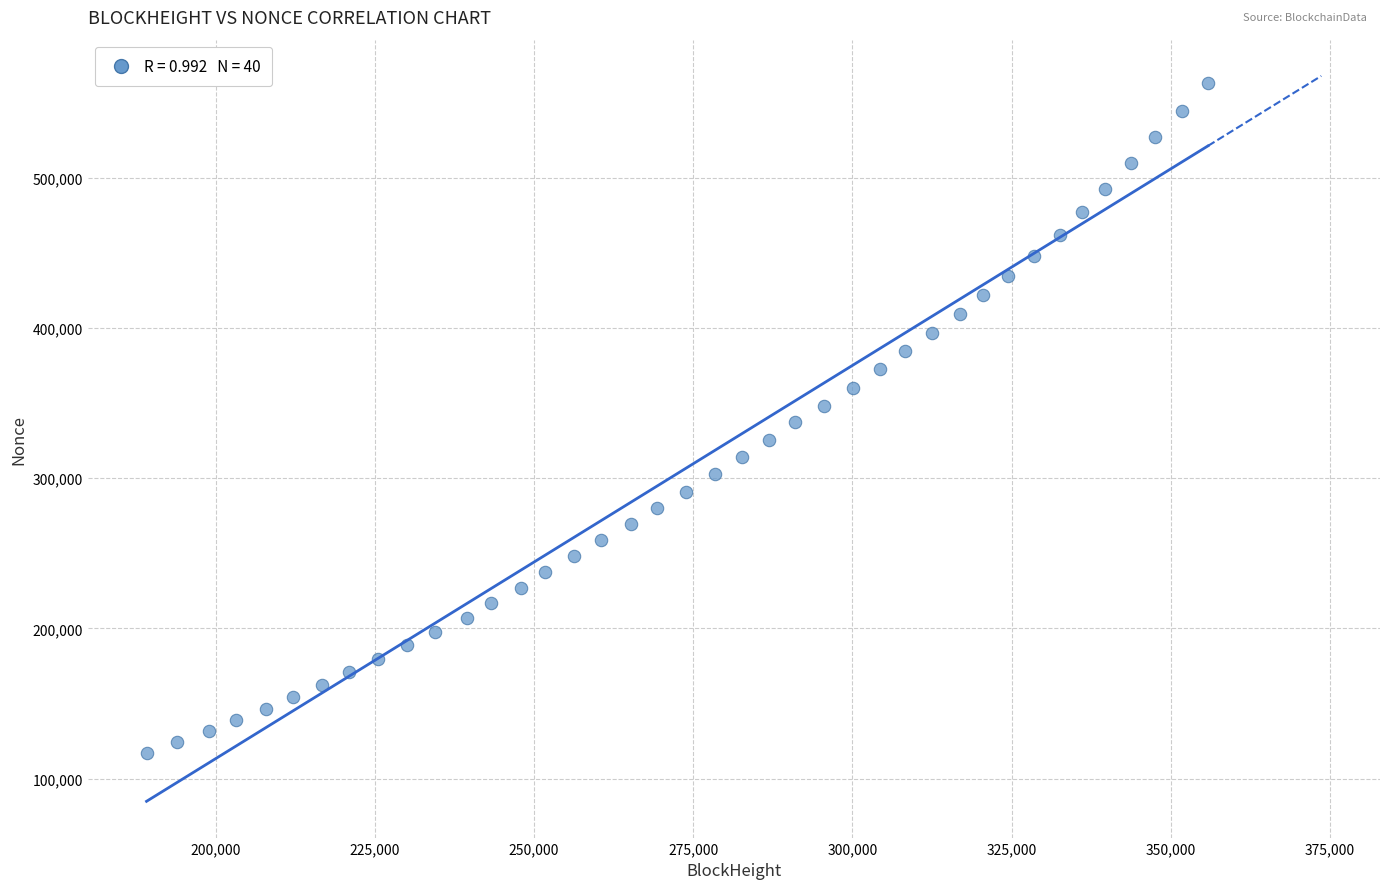

What is the range of Y values (max minus min)?

445971